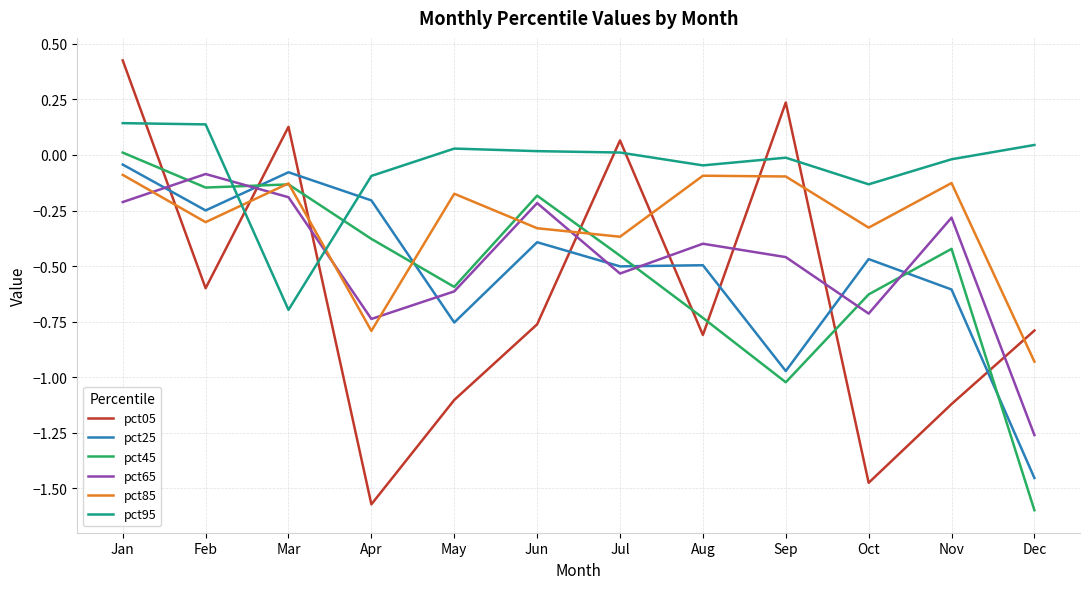

Which series changed the most between Mar and Oct?

pct05